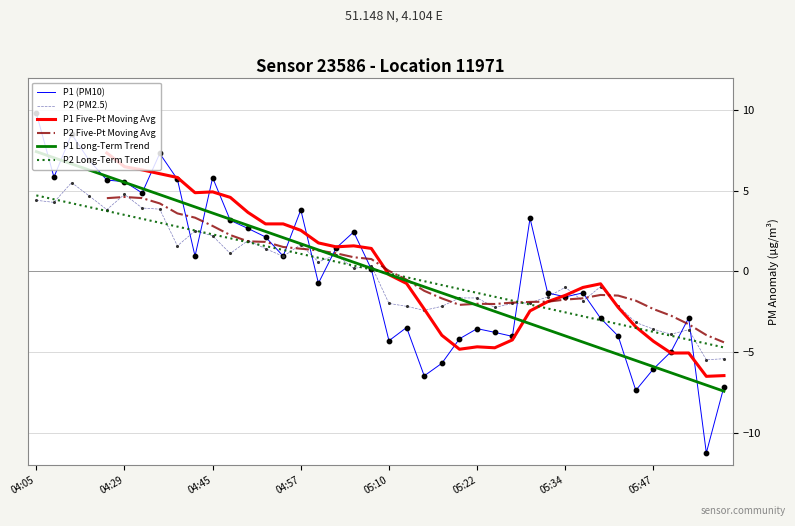

At how many categories does at least one series exceed 3?

15